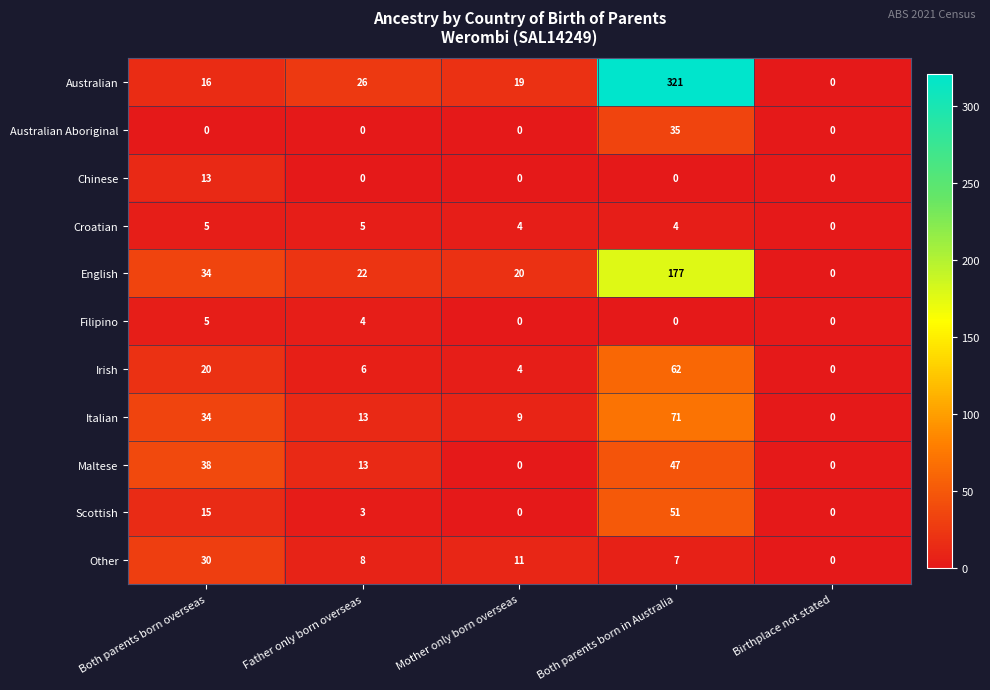

At which category is the sum across all series the highest?

Both parents born in Australia